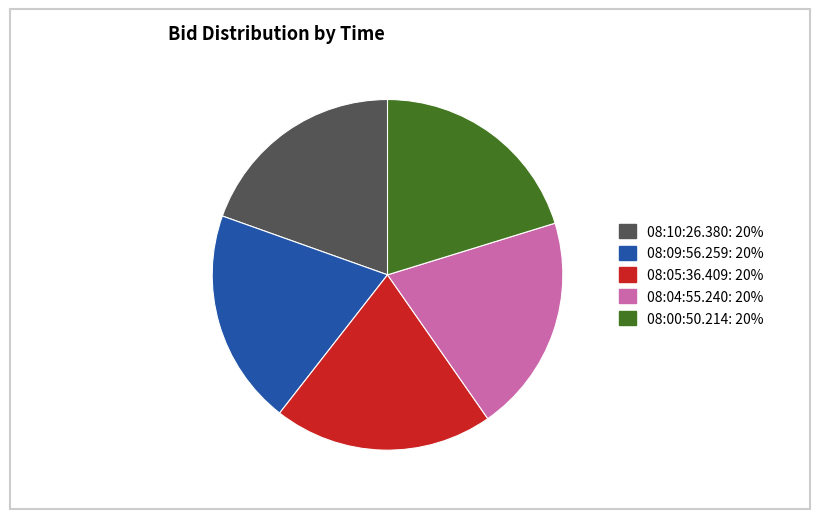

How many segments does this pie chart have?

5